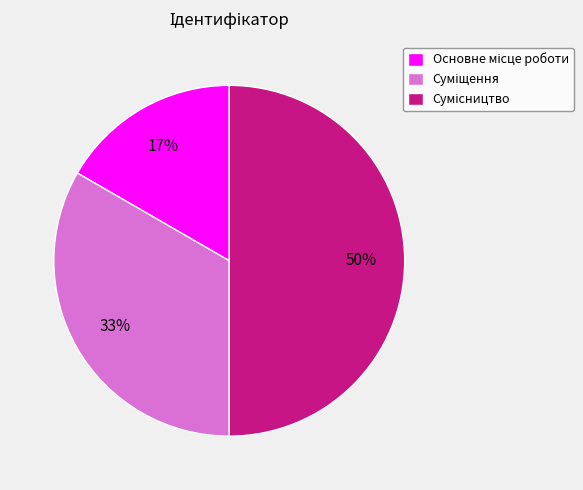

To the nearest percent, what is the average slice percentage?

33%